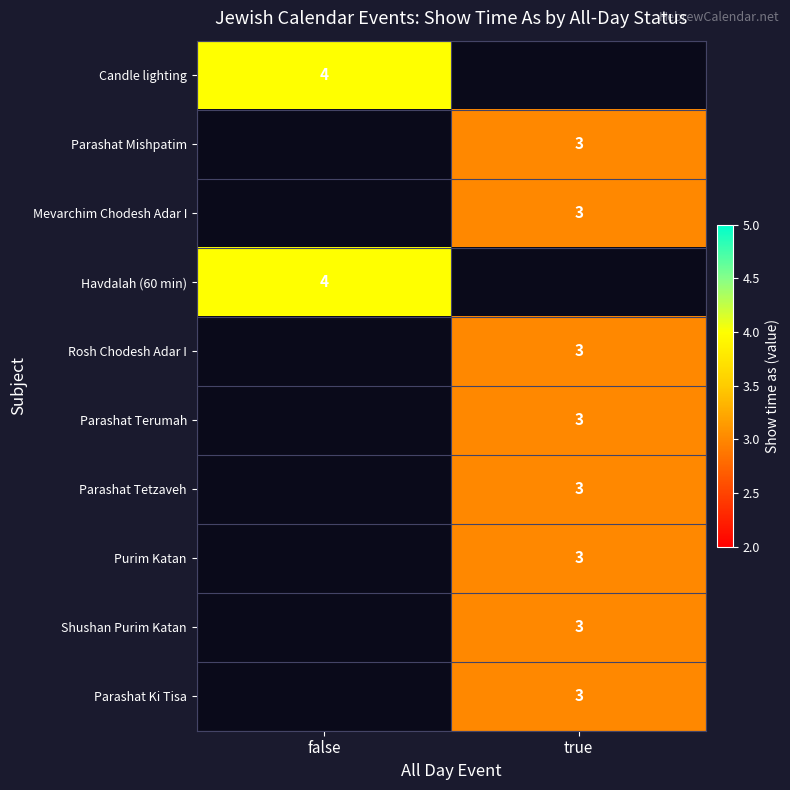

Is the value of Parashat Mishpatim at true greater than the value of Candle lighting at false?

No